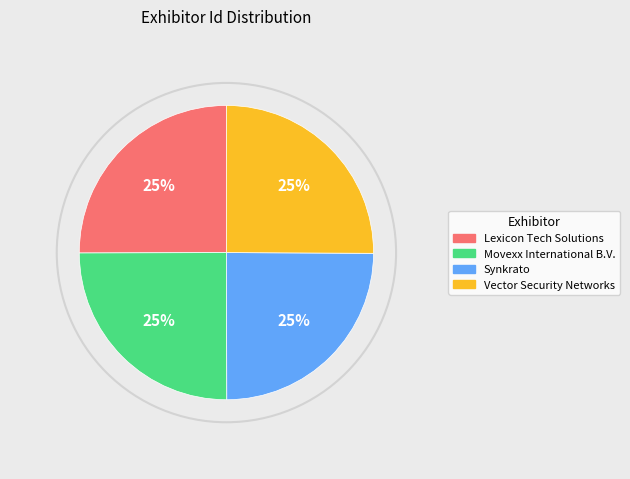

Approximately how many times larger is the value at Vector Security Networks compared to Synkrato?

1.0